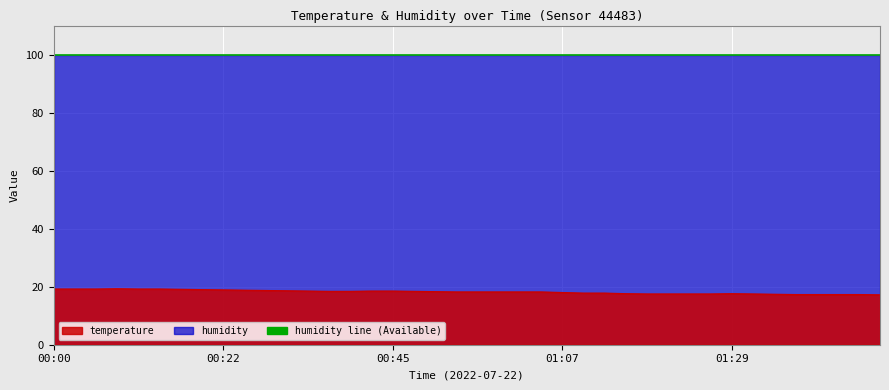

What is the value of the 7th point from the left?

19.1